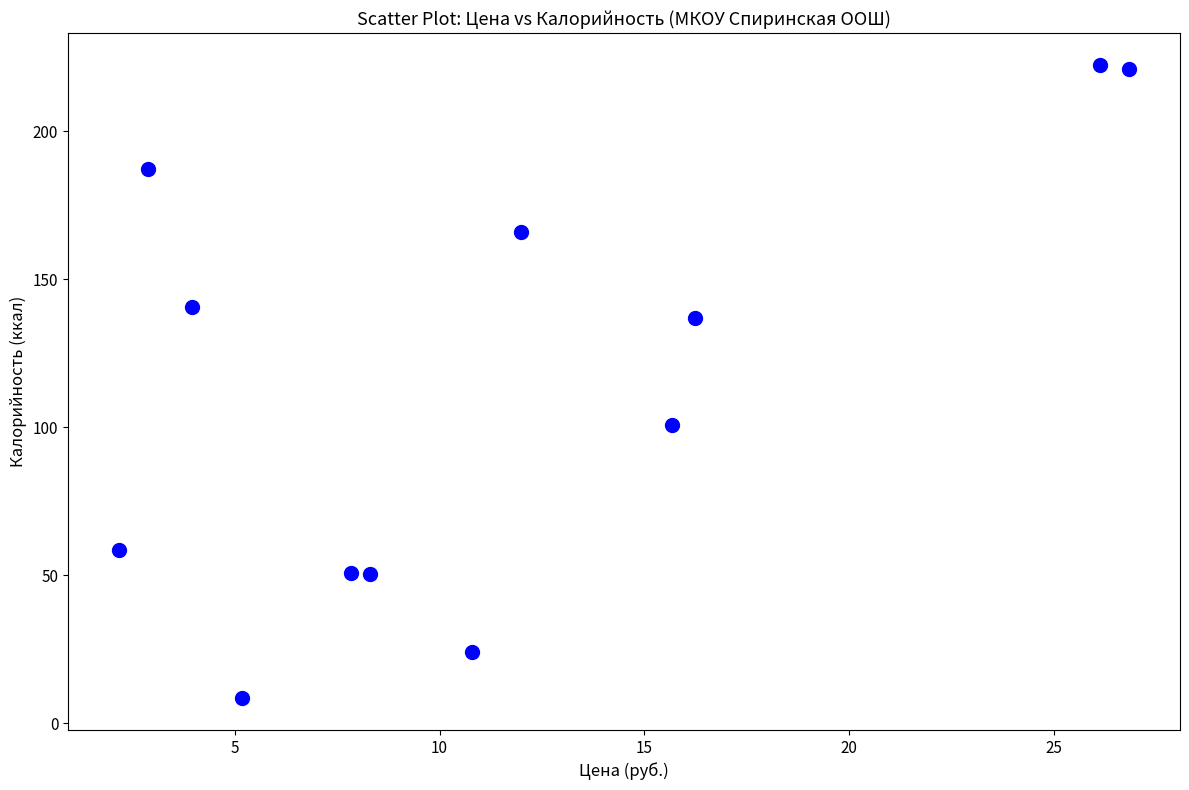

What Y value in the scatter plot is closest to 115?

100.9